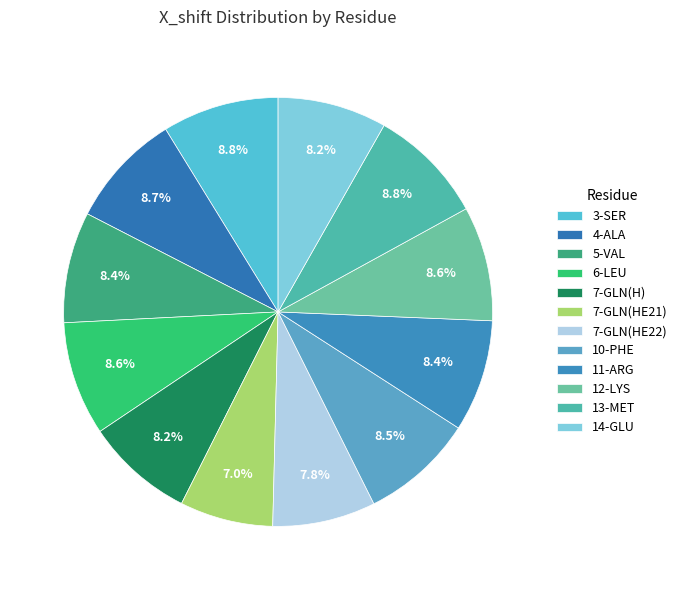

To the nearest percent, what is the combined percentage of 5-VAL and 7-GLN(HE21)?

15%